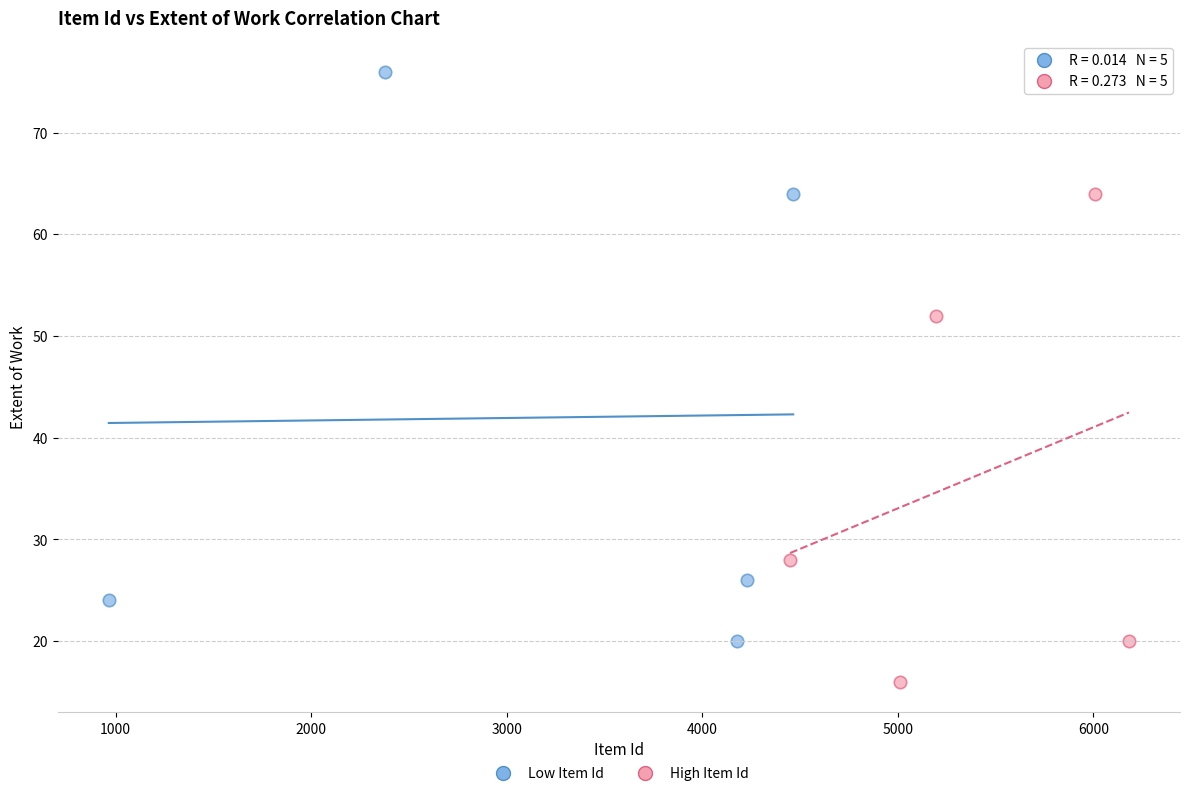

Which series has the widest spread of Y values?

Low Item Id